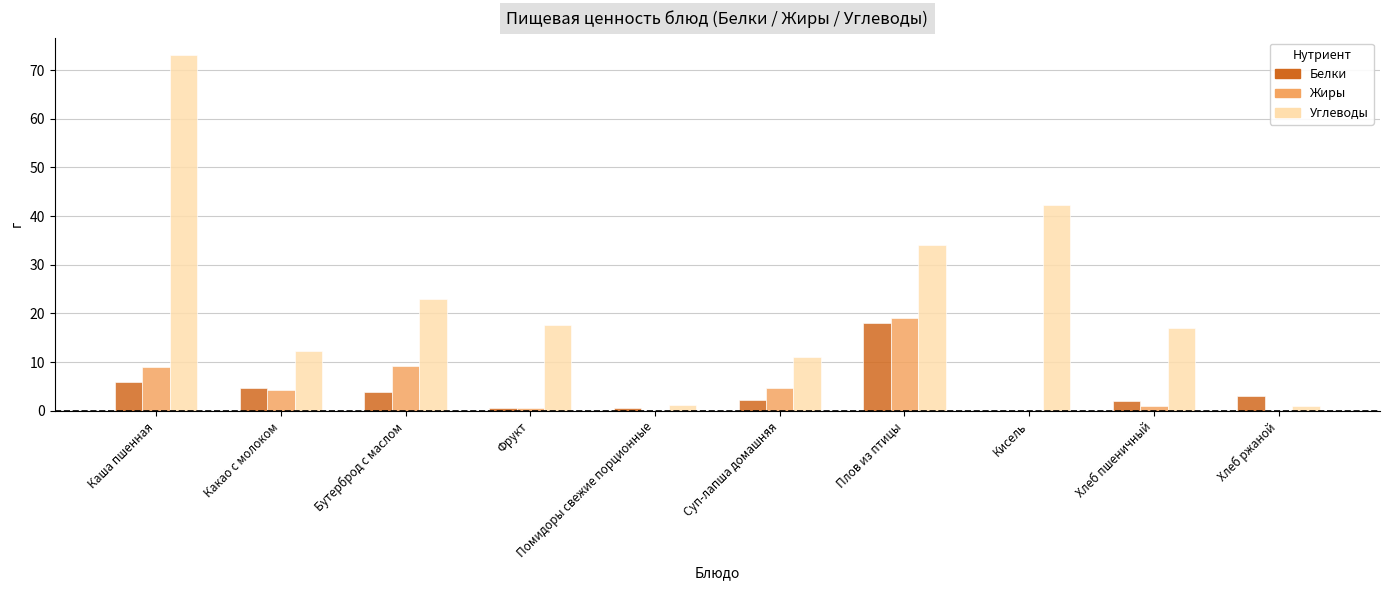

At which category is the sum across all series the highest?

Каша пшенная